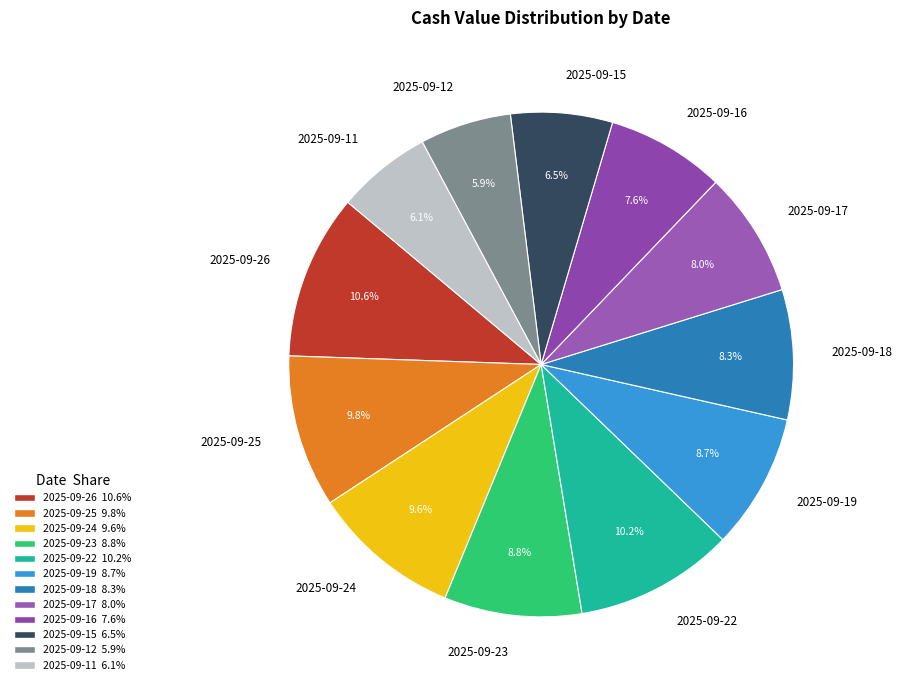

Is 2025-09-25 the majority of the pie?

No